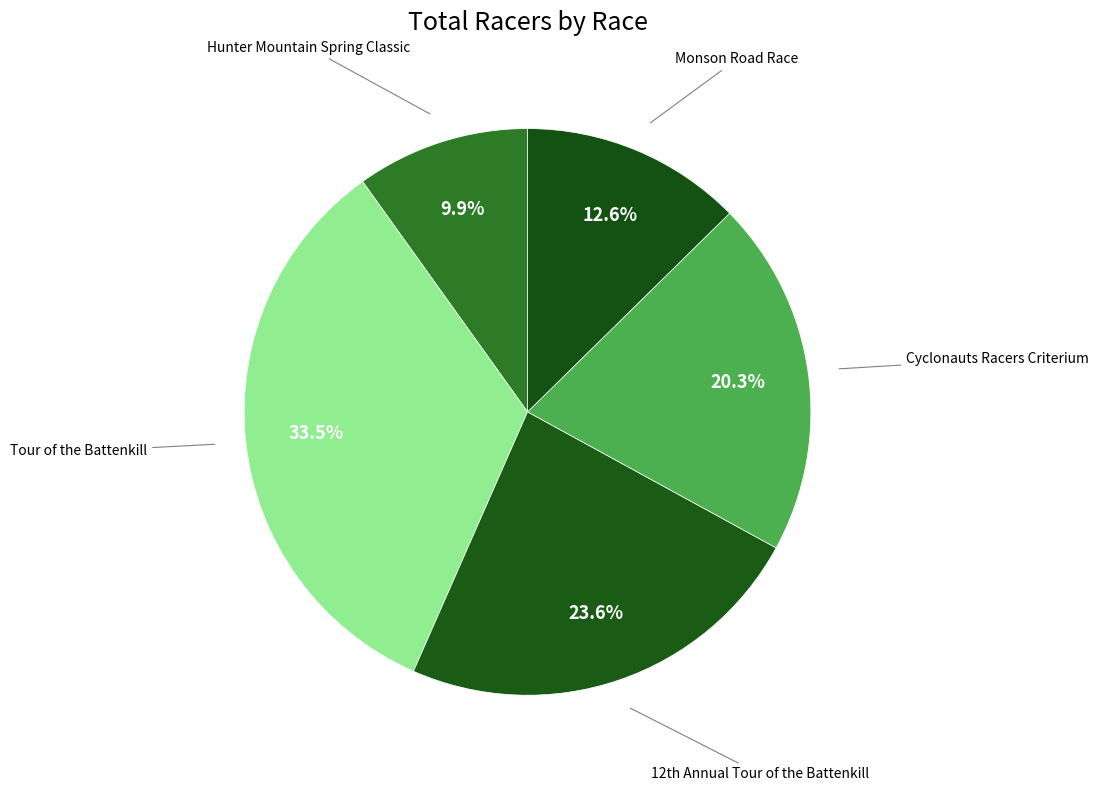

How many slices are in this pie chart?

5